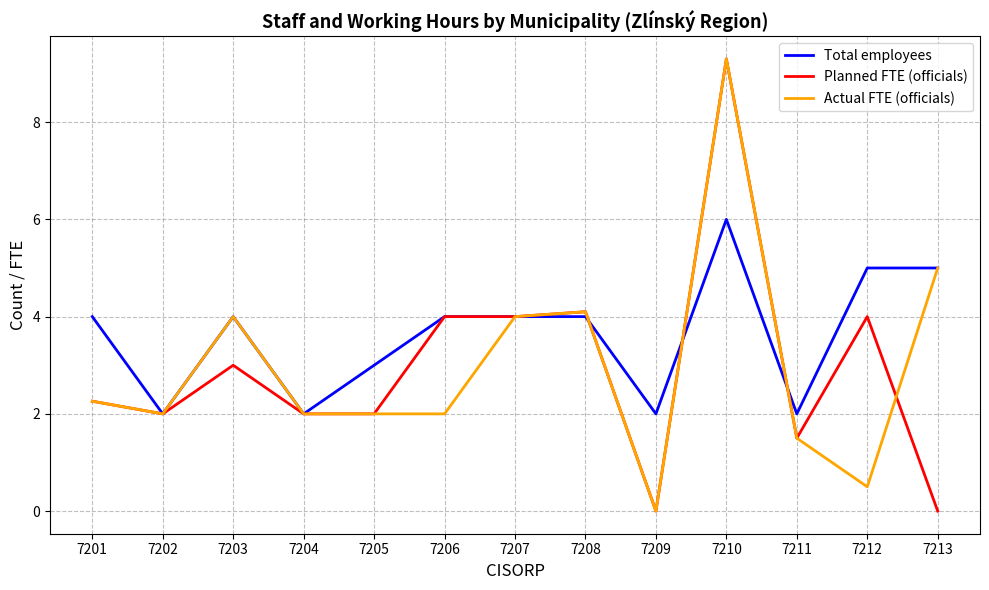

At which category is the sum across all series the highest?

7210